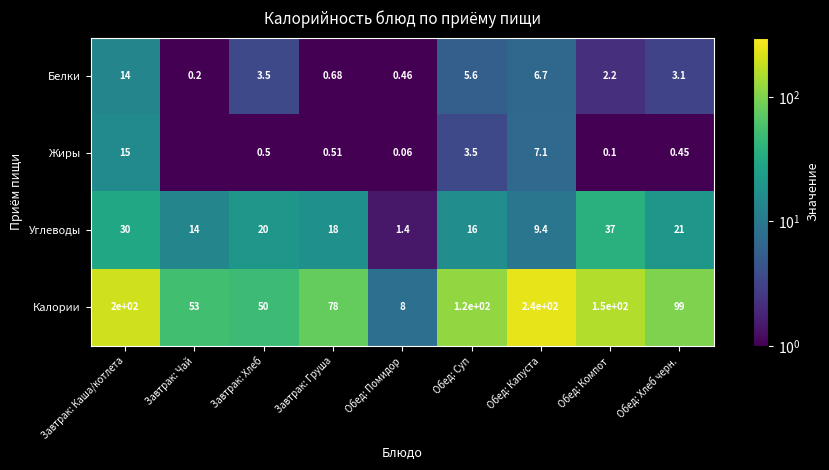

Which series changed the most between Завтрак: Каша/котлета and Завтрак: Хлеб?

Калории